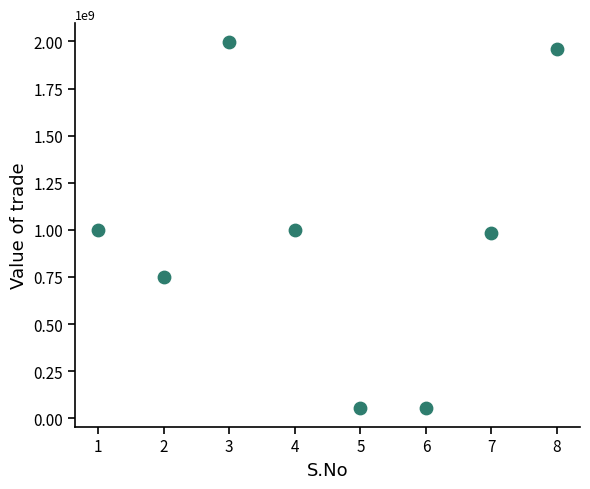

What is the range of X values (max minus min)?

7.0